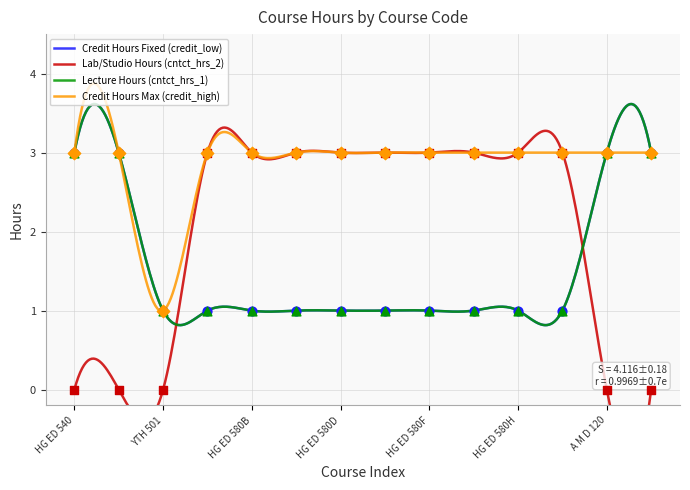

Is the value of Credit Hours Max (credit_high) at HG ED 580F greater than the value of Credit Hours Fixed (credit_low) at HG ED 545?

No